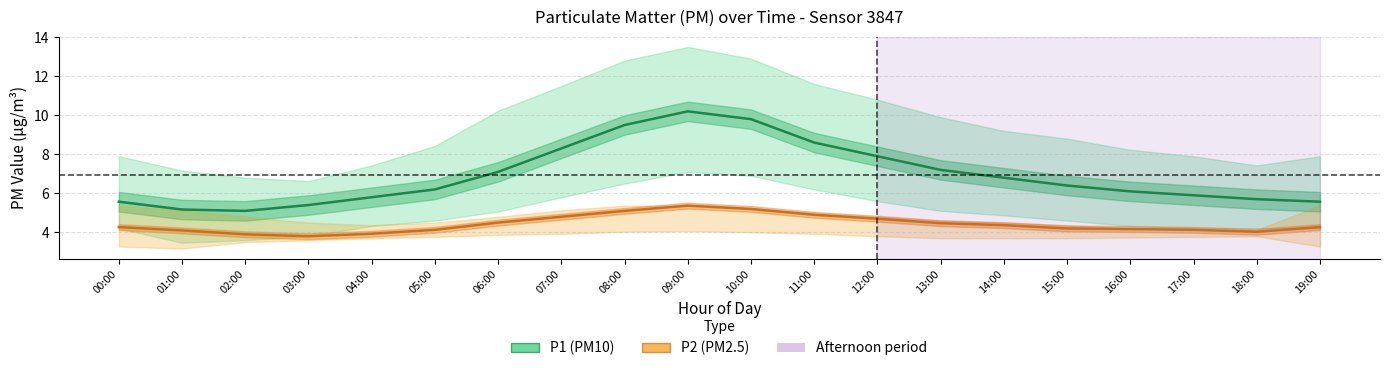

What is the spread (max minus min) of values at 03:00?

1.6